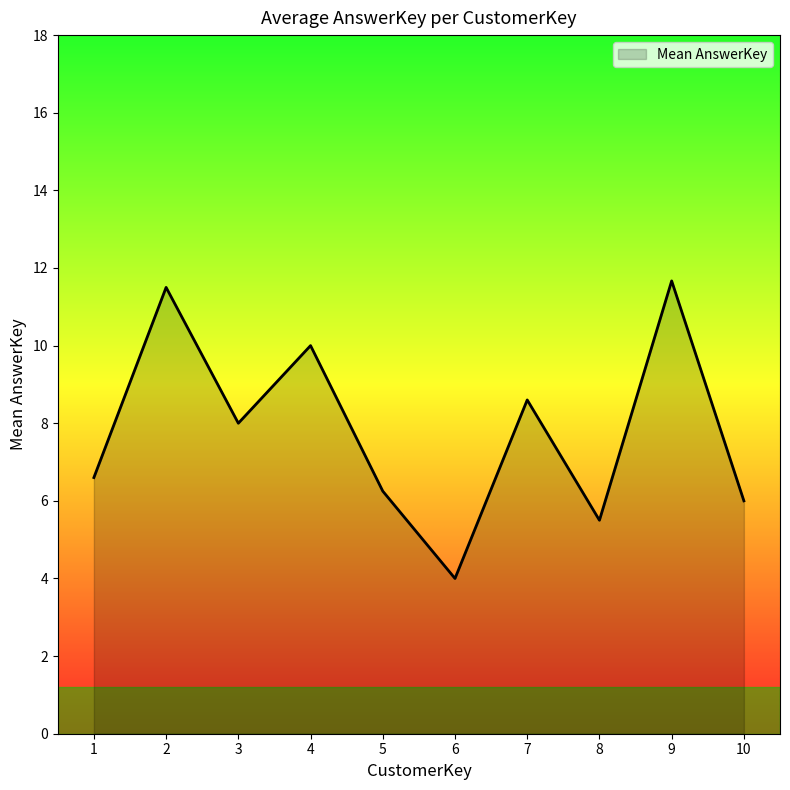

Which label corresponds to the smallest value in the chart?

6